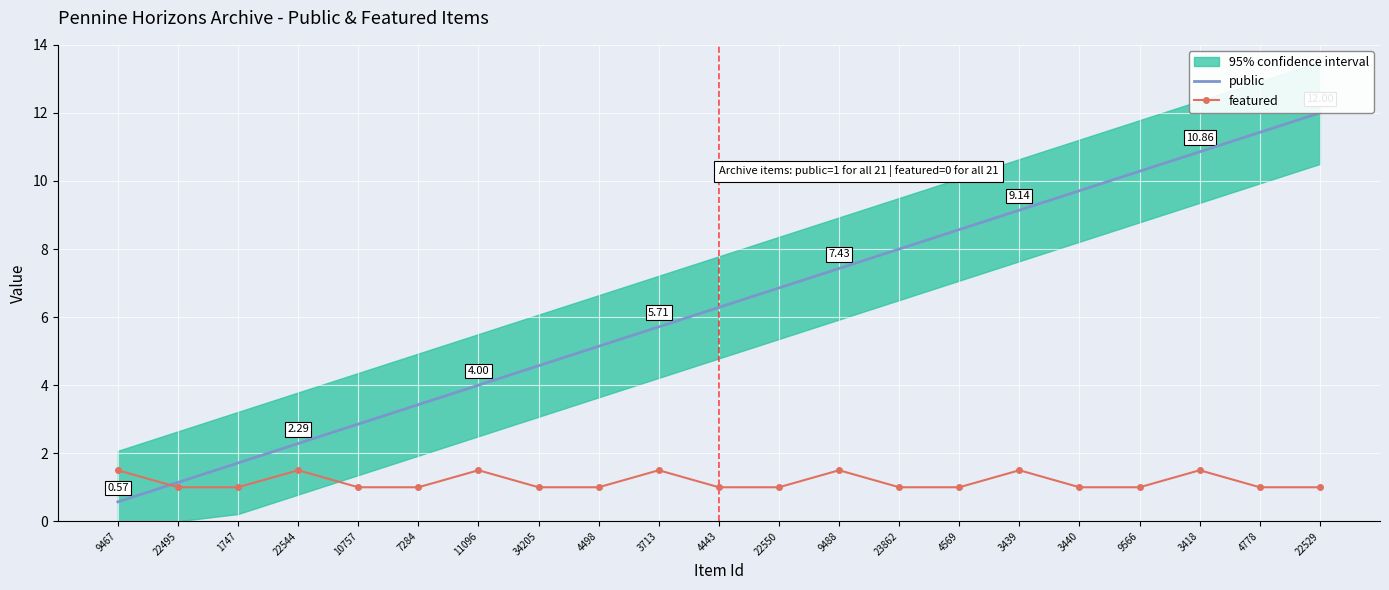

Which series has the largest range (max minus min)?

public